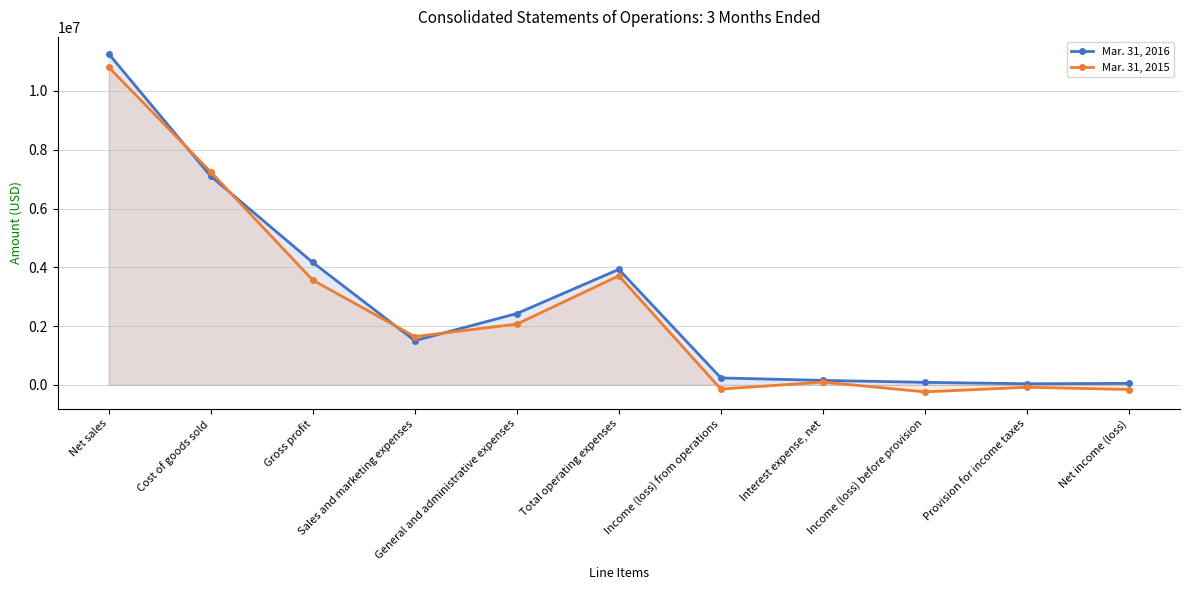

Between which two adjacent categories do Mar. 31, 2015 and Mar. 31, 2016 first intersect?

Net sales and Cost of goods sold